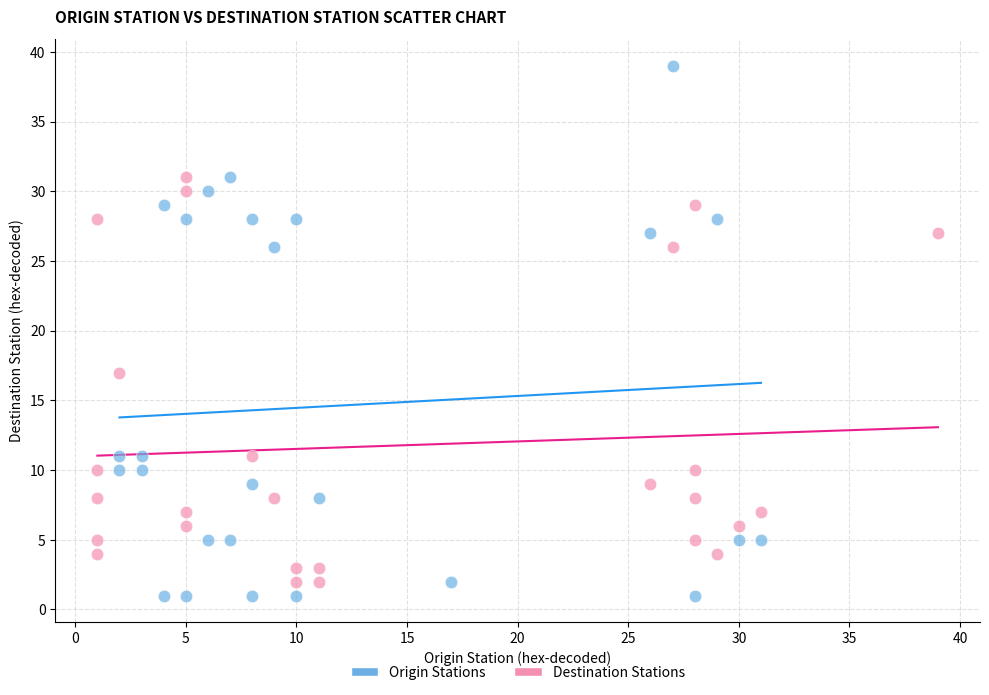

Which series reaches the maximum Y coordinate?

Origin Stations